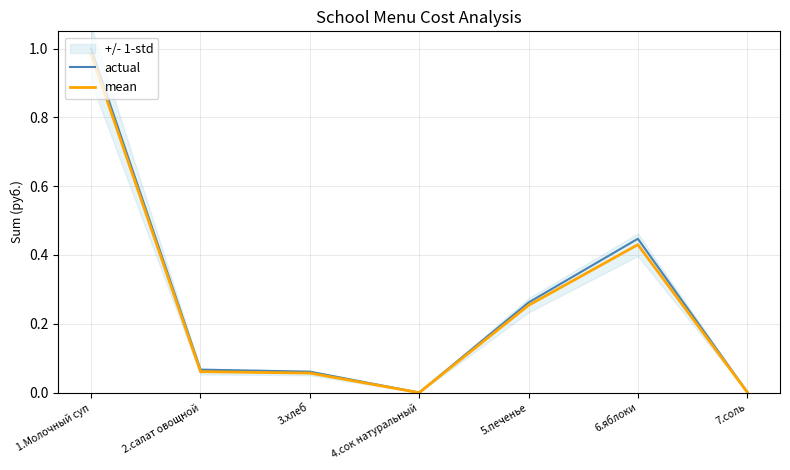

True or false: actual has a value of 0.1 at 2.салат овощной.

False